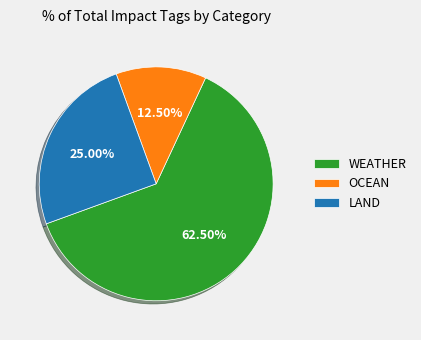

Rank the categories by value from highest to lowest.

WEATHER, LAND, OCEAN